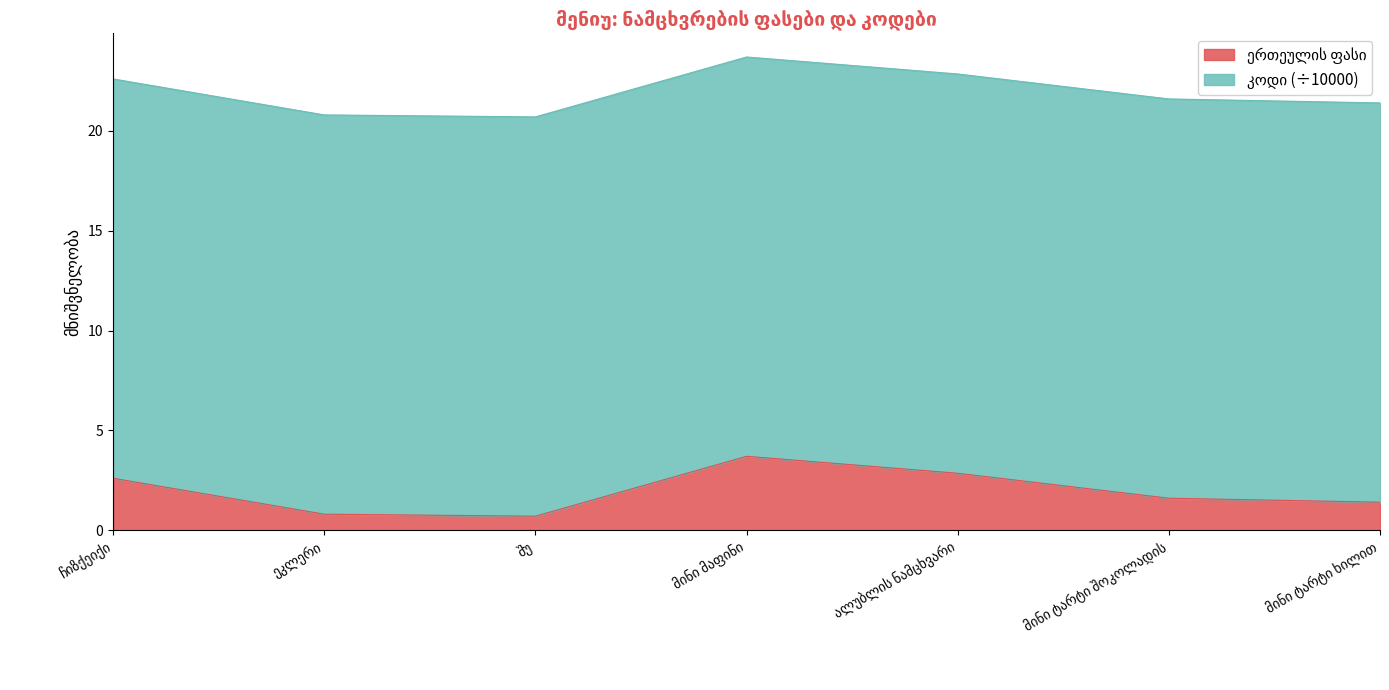

Does the chart have visible grid lines?

No